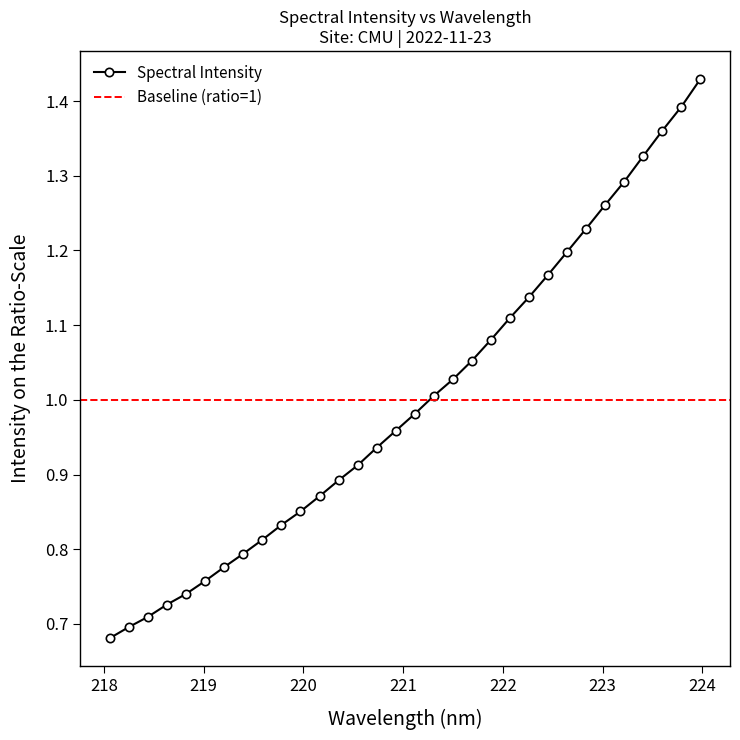

What is the average value?

1.0